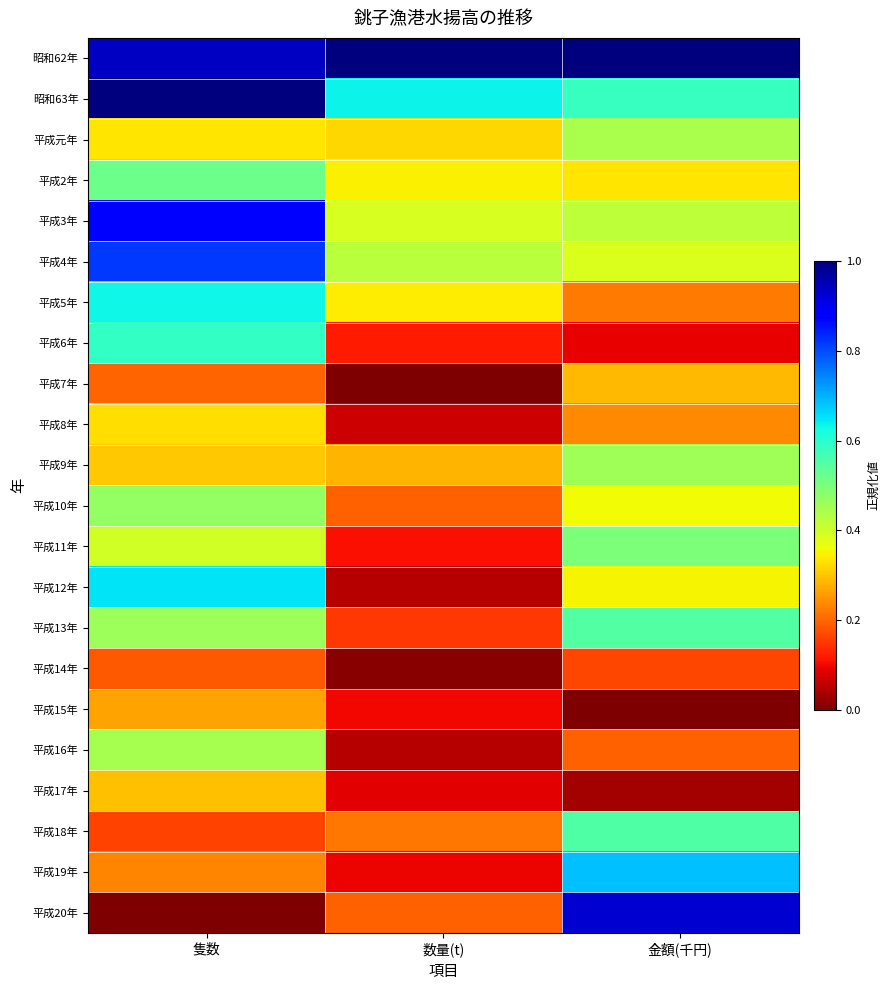

Reading right to left, what are all the values shown in this chart?

昭和62年: 金額(千円)=1.0	数量(t)=1.0	隻数=0.9
昭和63年: 金額(千円)=0.6	数量(t)=0.6	隻数=1.0
平成元年: 金額(千円)=0.4	数量(t)=0.3	隻数=0.3
平成2年: 金額(千円)=0.3	数量(t)=0.3	隻数=0.5
平成3年: 金額(千円)=0.4	数量(t)=0.4	隻数=0.9
平成4年: 金額(千円)=0.4	数量(t)=0.4	隻数=0.8
平成5年: 金額(千円)=0.2	数量(t)=0.3	隻数=0.6
平成6年: 金額(千円)=0.1	数量(t)=0.1	隻数=0.6
平成7年: 金額(千円)=0.3	数量(t)=0.0	隻数=0.2
平成8年: 金額(千円)=0.2	数量(t)=0.1	隻数=0.3
平成9年: 金額(千円)=0.5	数量(t)=0.3	隻数=0.3
平成10年: 金額(千円)=0.4	数量(t)=0.2	隻数=0.5
平成11年: 金額(千円)=0.5	数量(t)=0.1	隻数=0.4
平成12年: 金額(千円)=0.3	数量(t)=0.0	隻数=0.7
平成13年: 金額(千円)=0.5	数量(t)=0.1	隻数=0.5
平成14年: 金額(千円)=0.2	数量(t)=0.0	隻数=0.2
平成15年: 金額(千円)=0.0	数量(t)=0.1	隻数=0.3
平成16年: 金額(千円)=0.2	数量(t)=0.0	隻数=0.4
平成17年: 金額(千円)=0.0	数量(t)=0.1	隻数=0.3
平成18年: 金額(千円)=0.6	数量(t)=0.2	隻数=0.2
平成19年: 金額(千円)=0.7	数量(t)=0.1	隻数=0.2
平成20年: 金額(千円)=0.9	数量(t)=0.2	隻数=0.0